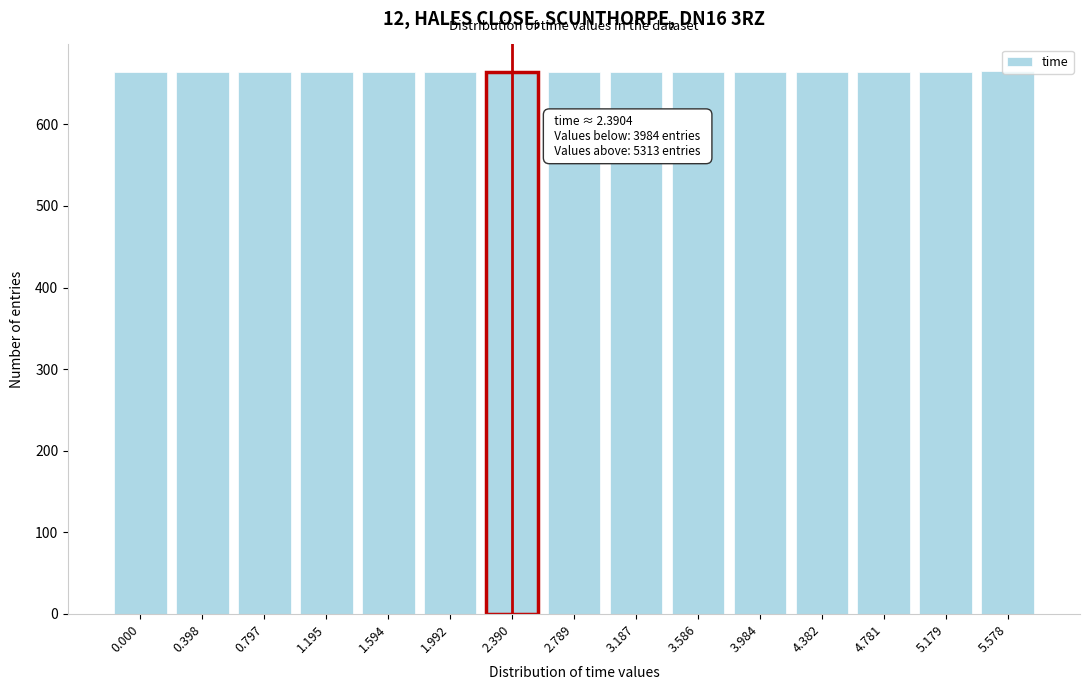

Approximately how many times larger is the value at 4.781 compared to 0.797?

1.0